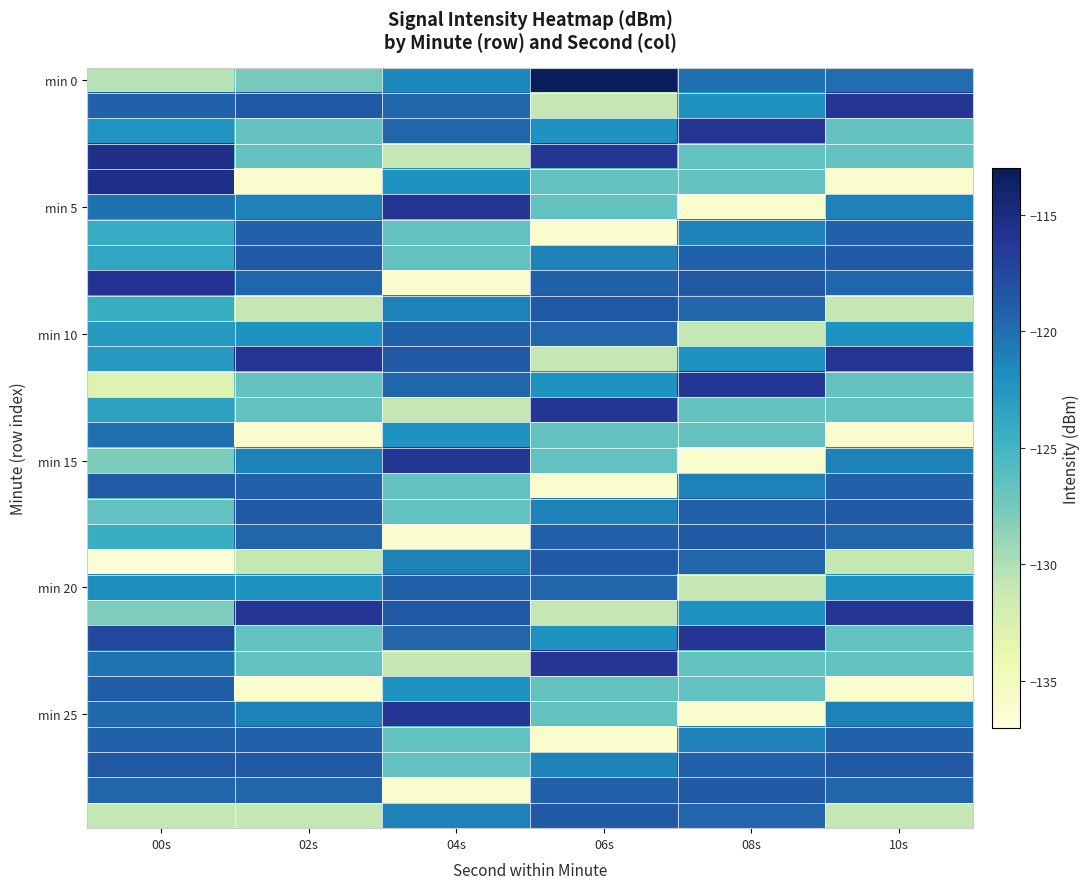

What is the spread (max minus min) of values at 06s?

22.8